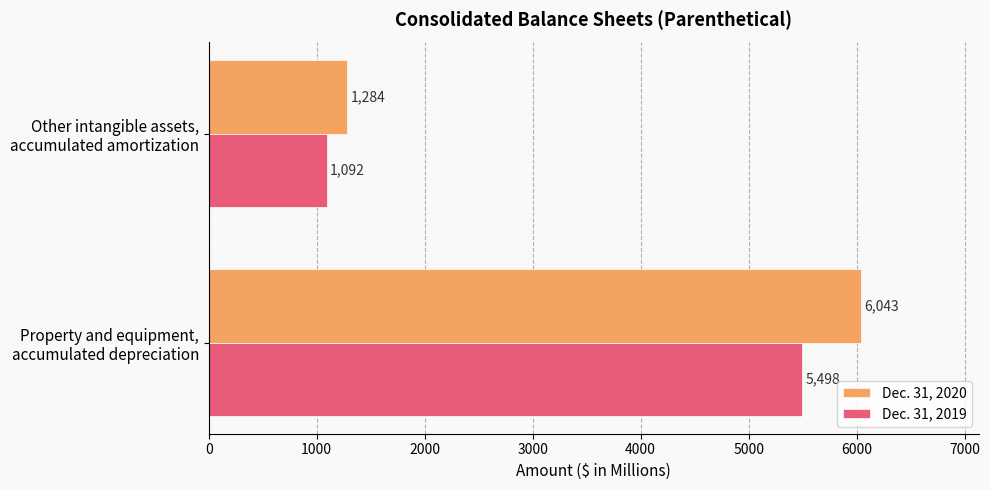

Which category has the lowest value in the Dec. 31, 2020 series?

Other intangible assets,
accumulated amortization